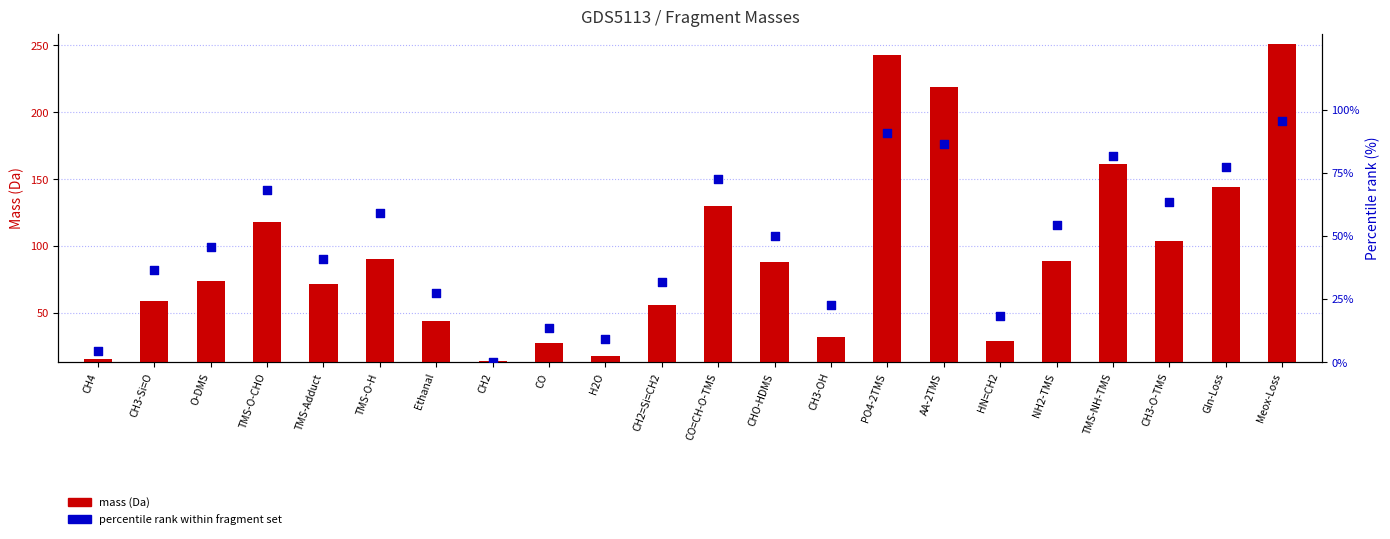

Is the value of percentile rank within fragment set at CH2=Si=CH2 greater than the value of mass (Da) at CO=CH-O-TMS?

No